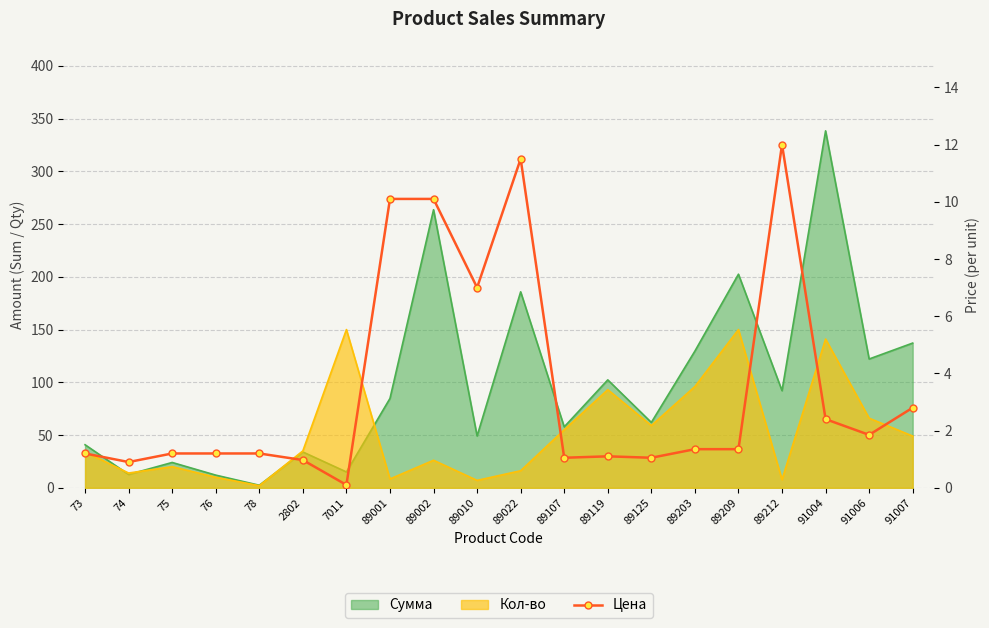

At which label does the data first exceed 1?

73